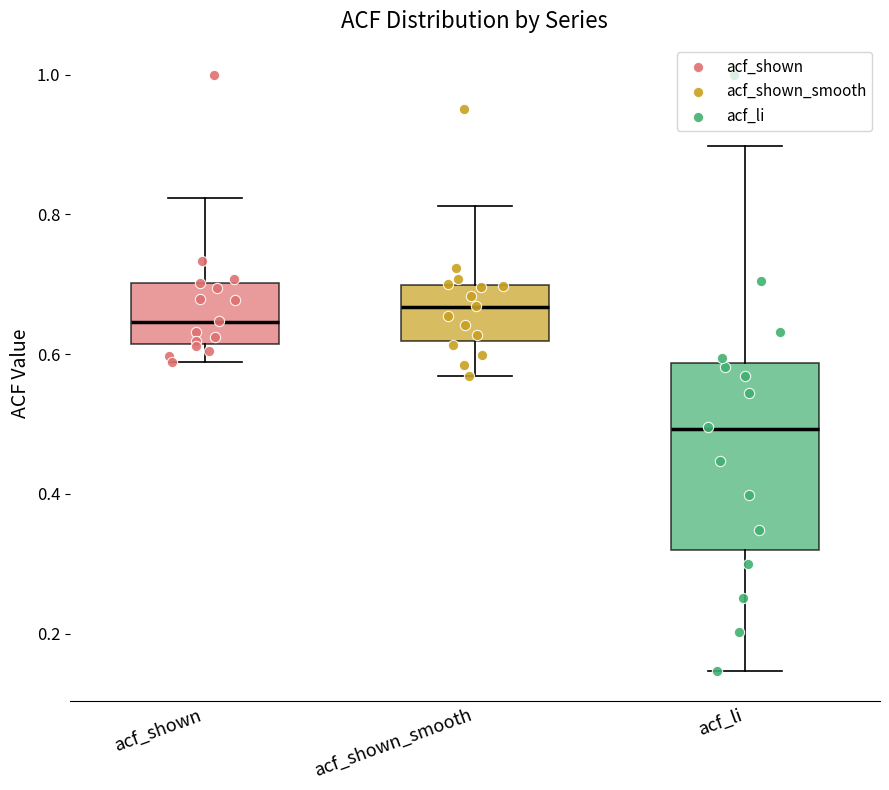

Which box is the tallest, from its lower edge to its upper edge?

acf_li